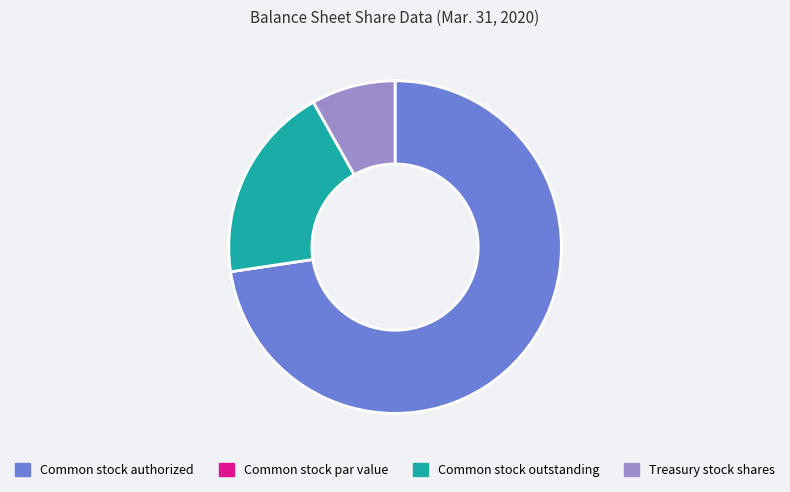

Approximately how many times larger is the value at Common stock authorized compared to Common stock outstanding?

3.8